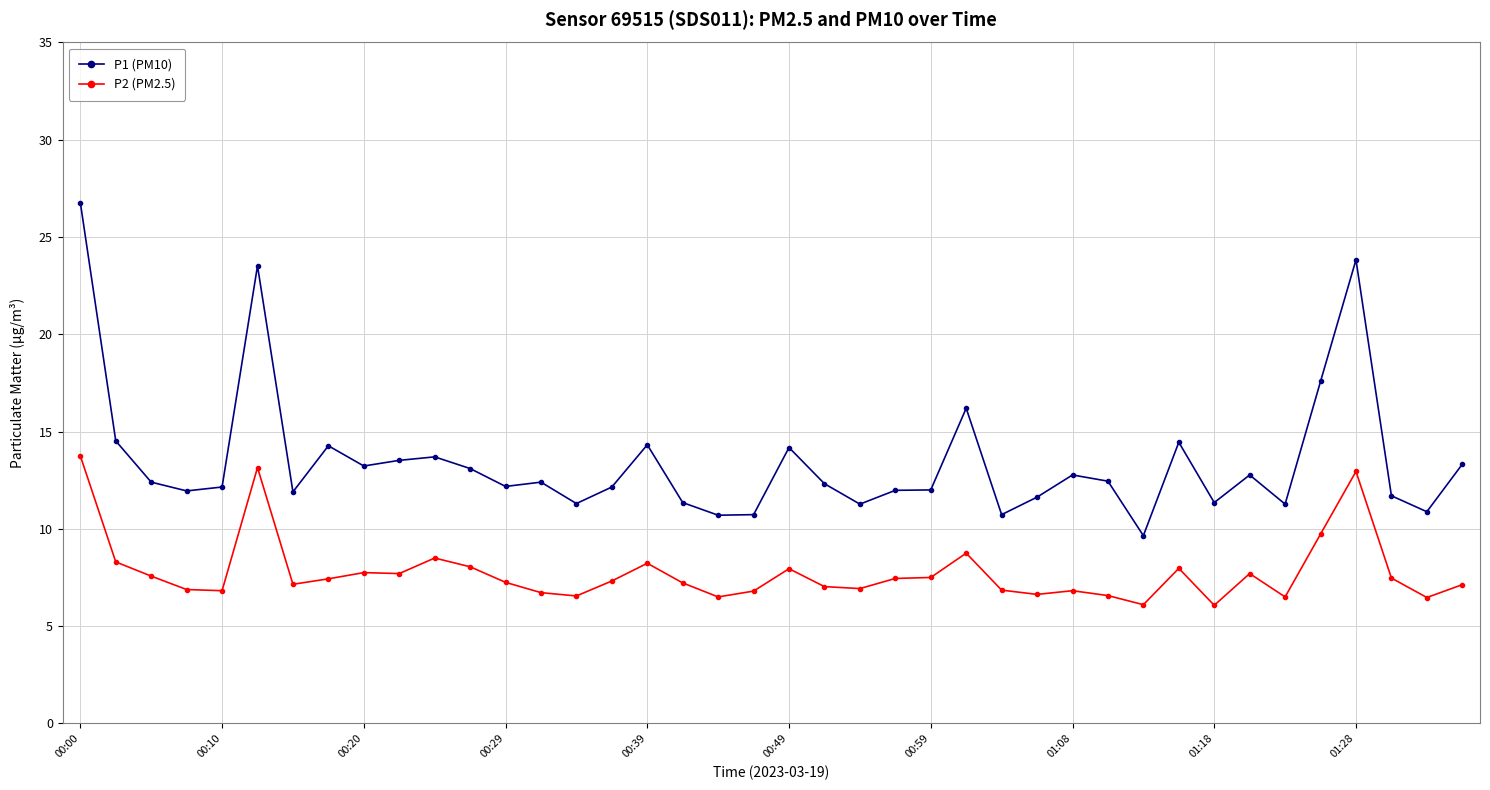

Which series has the largest total across all categories?

P1 (PM10)